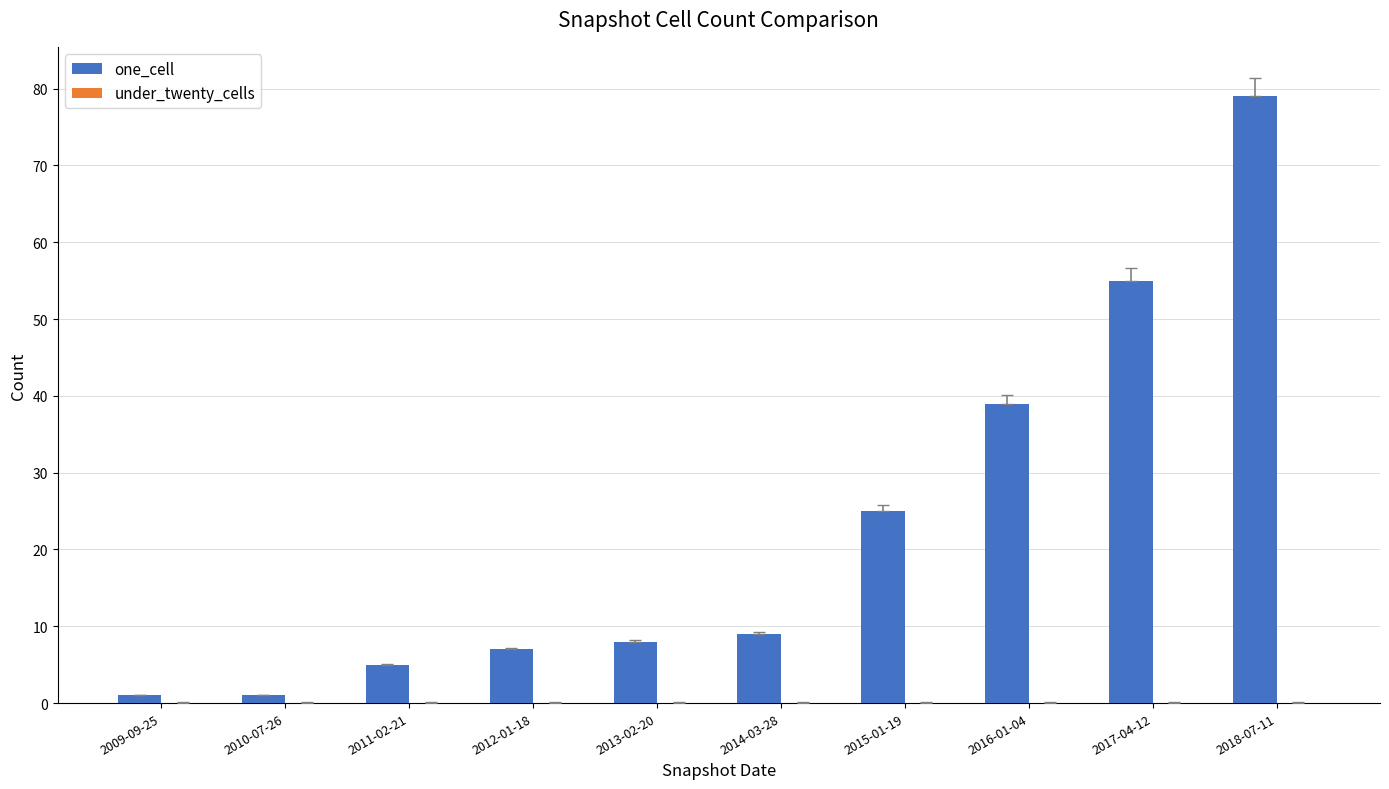

What is the difference between the maximum and minimum values?

78